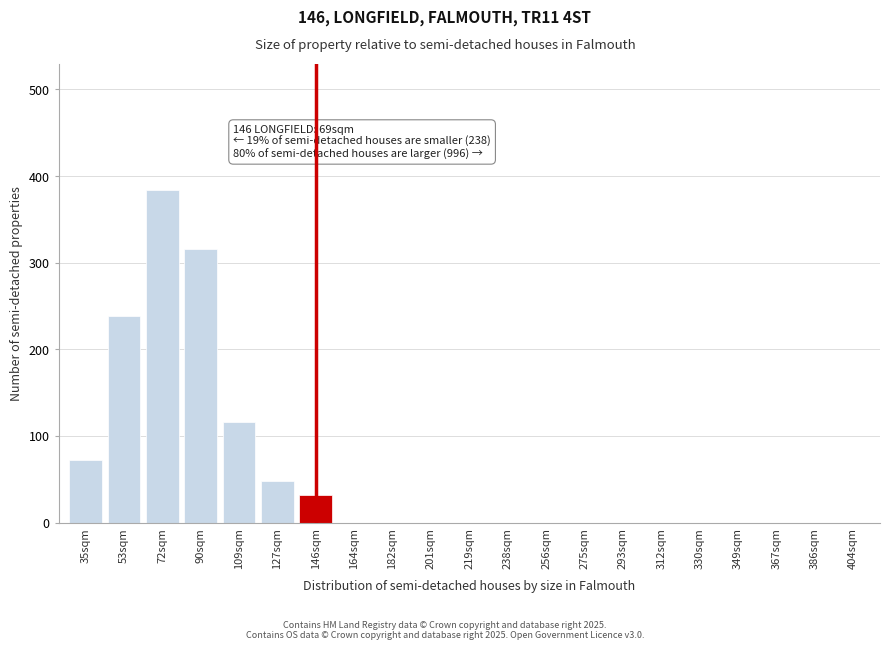

Reading left to right, transcribe all the data shown in this chart.

35sqm=72	53sqm=238	72sqm=384	90sqm=316	109sqm=116	127sqm=48	146sqm=32	164sqm=0	182sqm=0	201sqm=0	219sqm=0	238sqm=0	256sqm=0	275sqm=0	293sqm=0	312sqm=0	330sqm=0	349sqm=0	367sqm=0	386sqm=0	404sqm=0